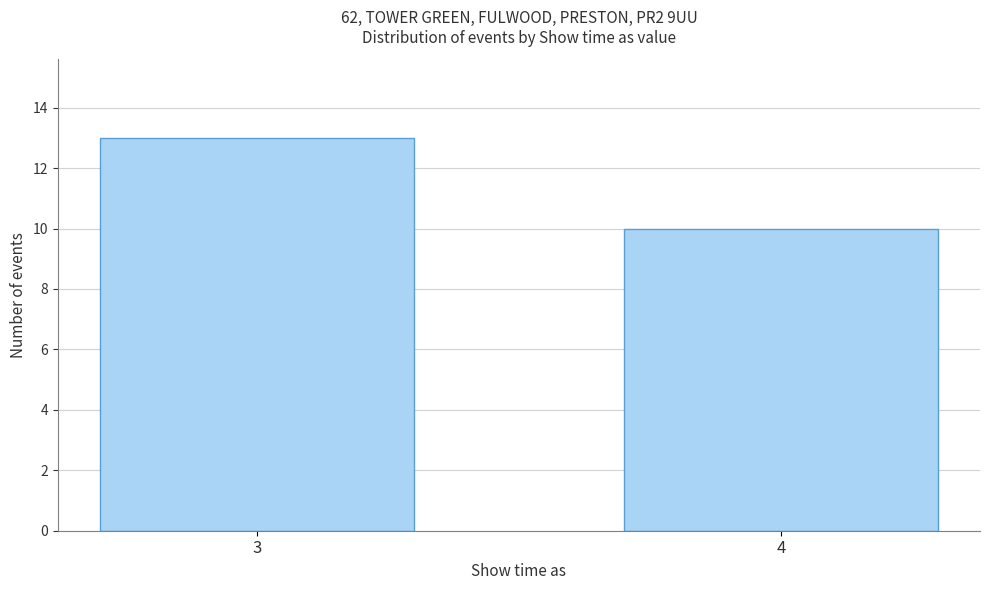

Reading left to right, extract all data points from this chart.

3=13	4=10